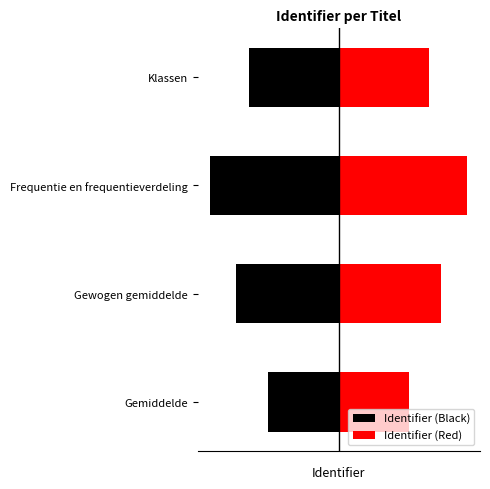

List the labels in order of Identifier (Red) value, largest first.

Frequentie en frequentieverdeling, Gewogen gemiddelde, Klassen, Gemiddelde